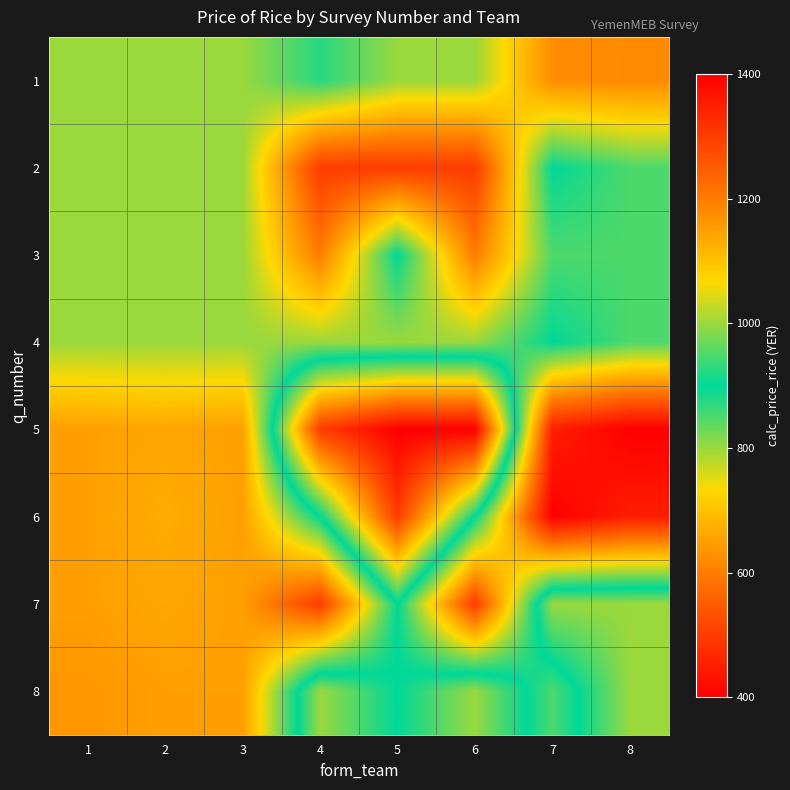

Reading left to right, transcribe all the data shown in this chart.

1: 1=1000	2=1000	3=1000	4=925	5=1000	6=1000	7=1175	8=1180
2: 1=1000	2=1000	3=1000	4=1300	5=1300	6=1300	7=900	8=950
3: 1=1000	2=1000	3=1000	4=1200	5=900	6=1200	7=950	8=950
4: 1=1000	2=1000	3=1000	4=1000	5=1000	6=1000	7=900	8=950
5: 1=1150	2=1140	3=1150	4=500	5=400	6=400	7=1350	8=1400
6: 1=1150	2=1130	3=1150	4=900	5=500	6=900	7=1400	8=1350
7: 1=1150	2=1140	3=1150	4=1300	5=900	6=1300	7=800	8=800
8: 1=1160	2=1150	3=1150	4=800	5=900	6=800	7=950	8=800